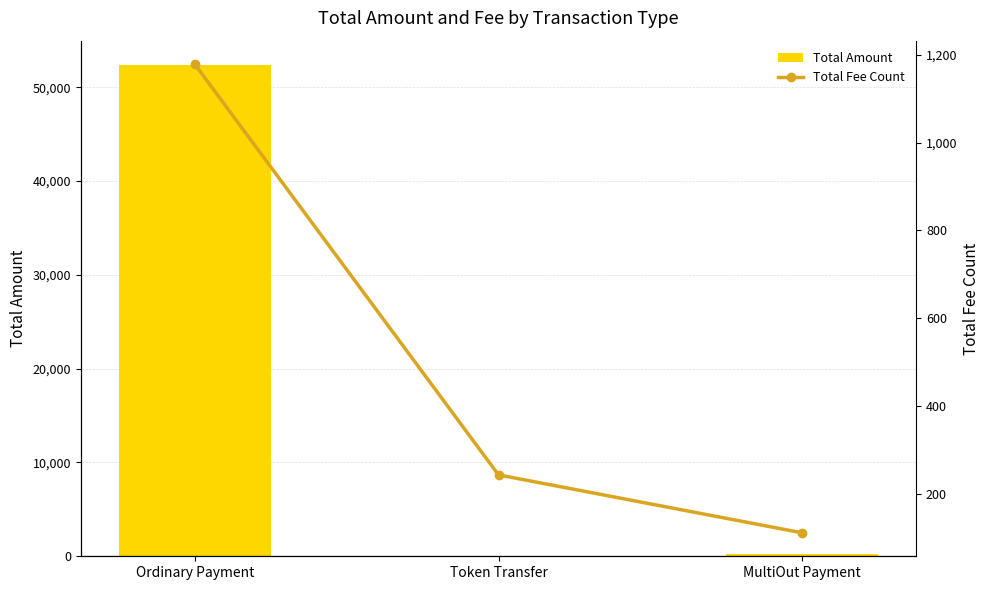

Which category has the lowest value in the Total Fee Count series?

MultiOut Payment